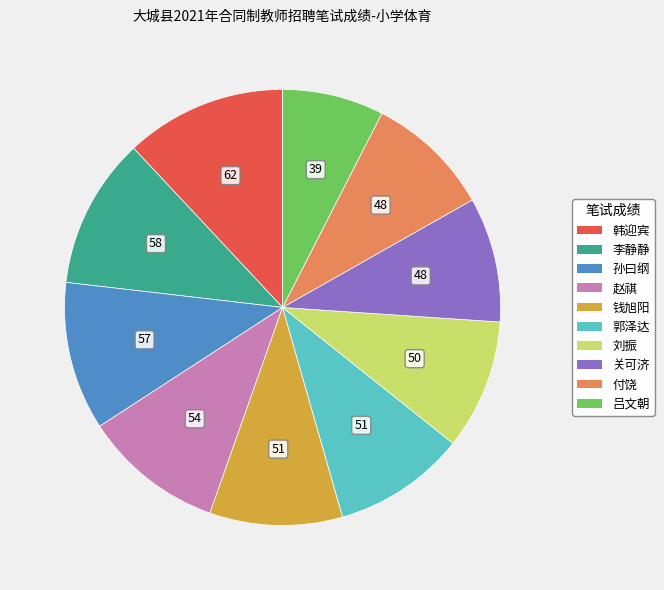

True or false: 刘振 accounts for 10% of the total.

True